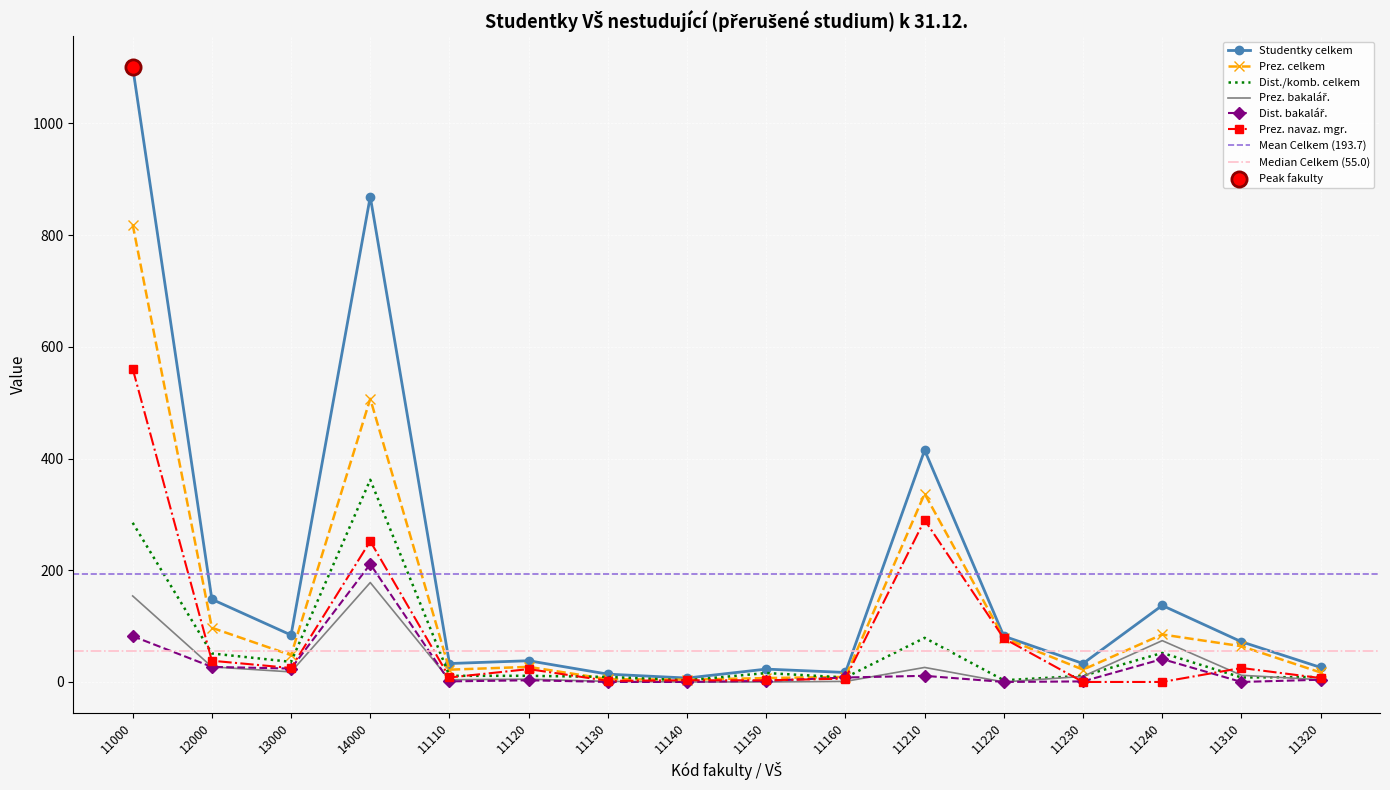

What are all the series names shown in the legend?

Studentky celkem, Prez. celkem, Dist./komb. celkem, Prez. bakalář., Dist. bakalář., Prez. navaz. mgr.